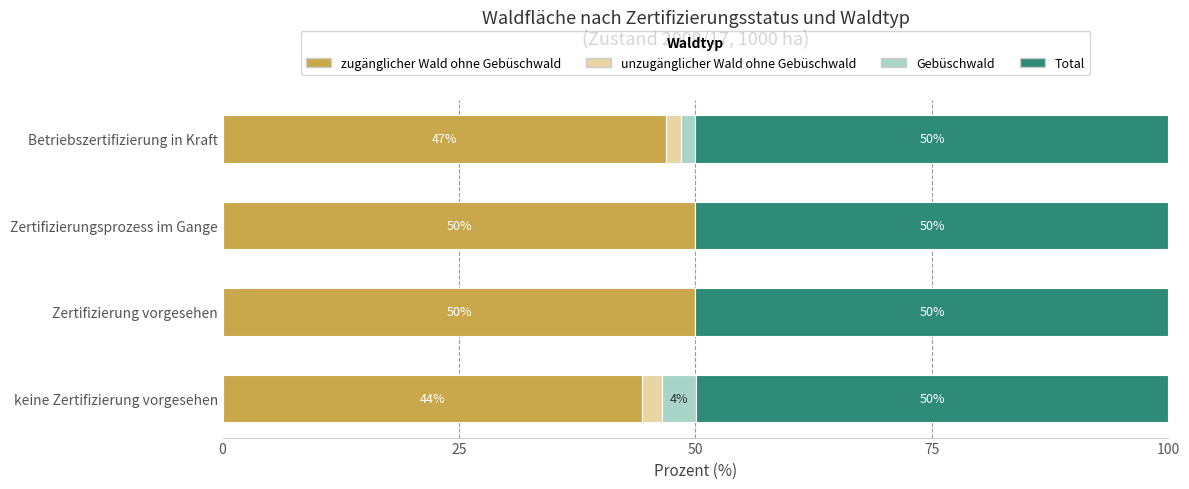

How many data points does each series have?

4